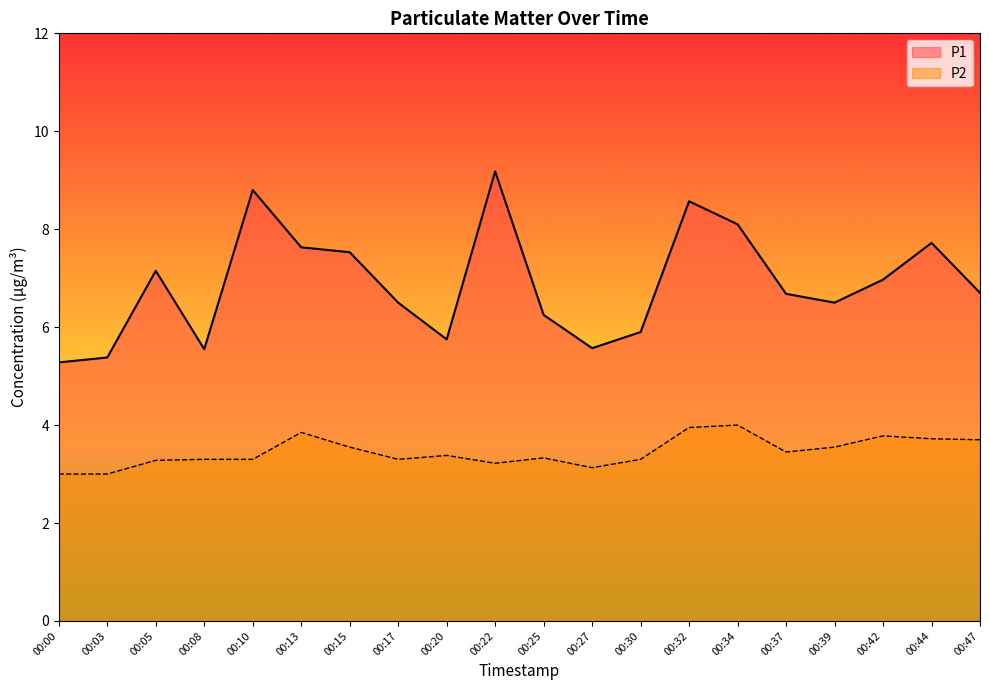

What is the approximate value of P2 at 00:42?

3.8